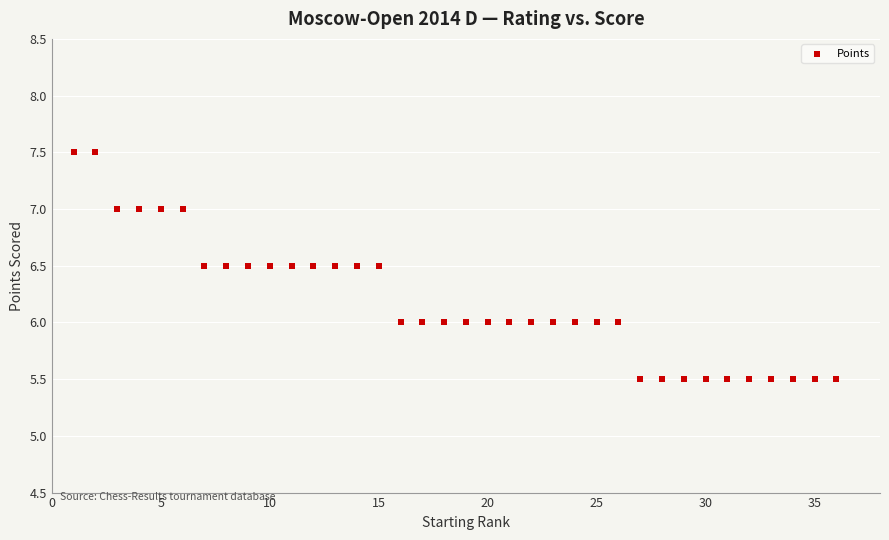

What is the range of X values (max minus min)?

35.0